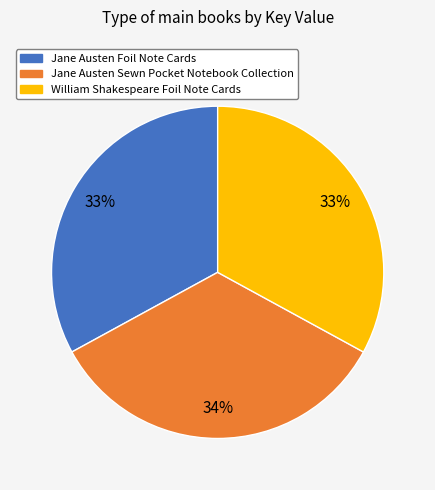

Is the sum of Jane Austen Sewn Pocket Notebook Collection and Jane Austen Foil Note Cards greater than half?

Yes